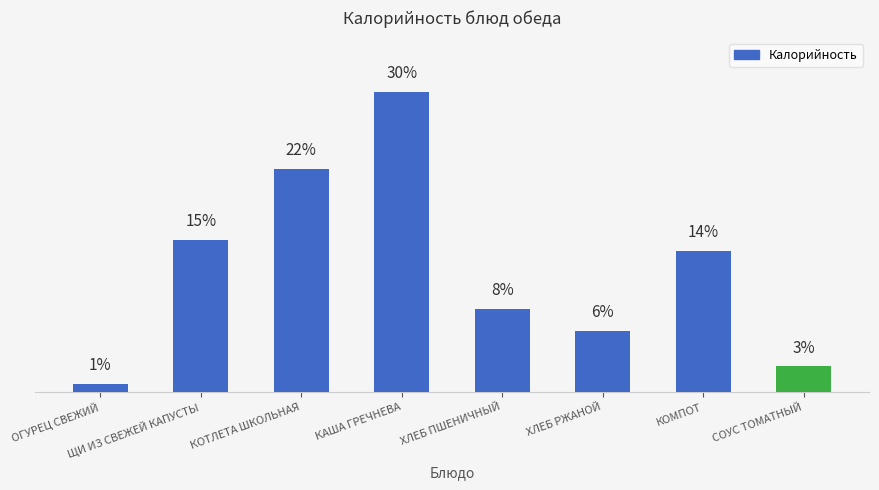

Does the chart contain any negative values?

No